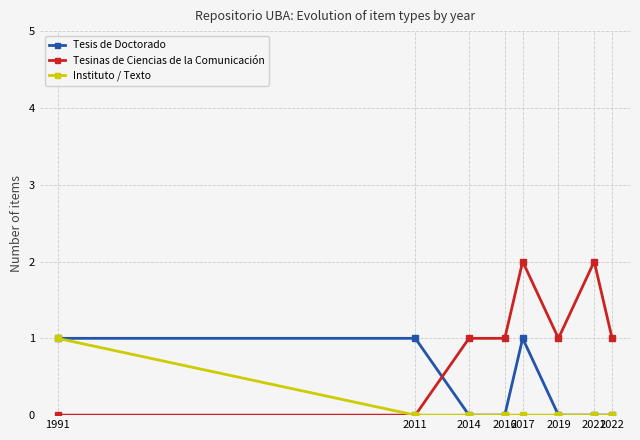

What is the maximum value shown in the chart?

2